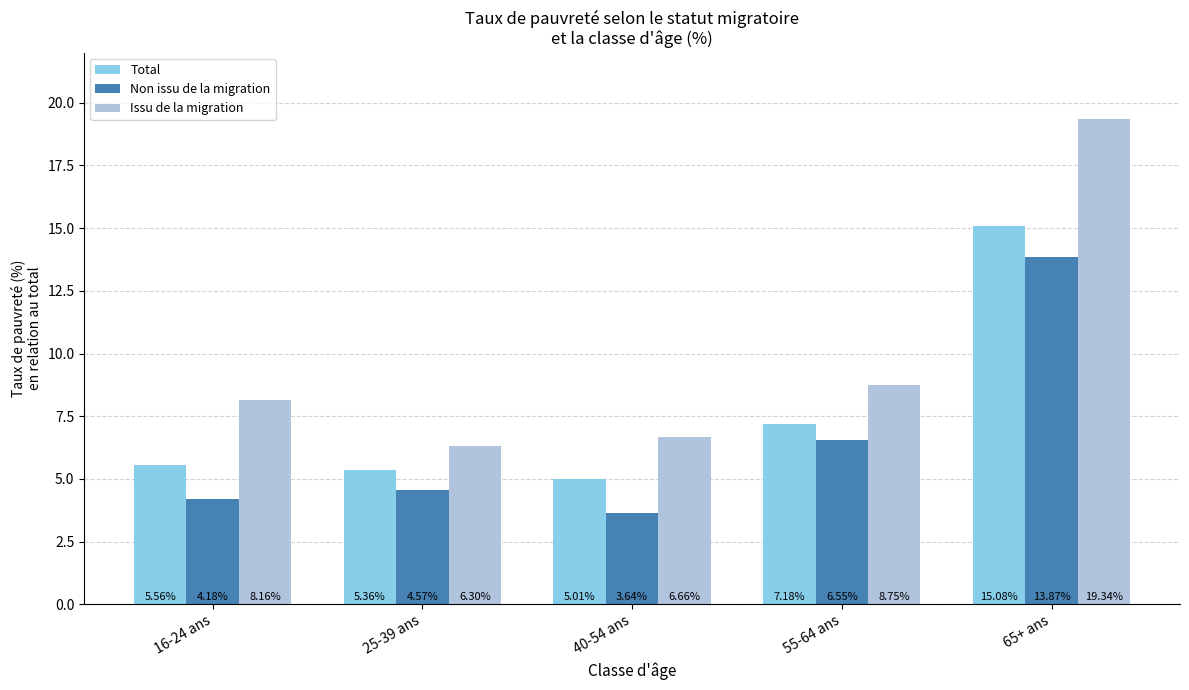

Between 25-39 ans and 65+ ans, which series saw the biggest shift?

Issu de la migration